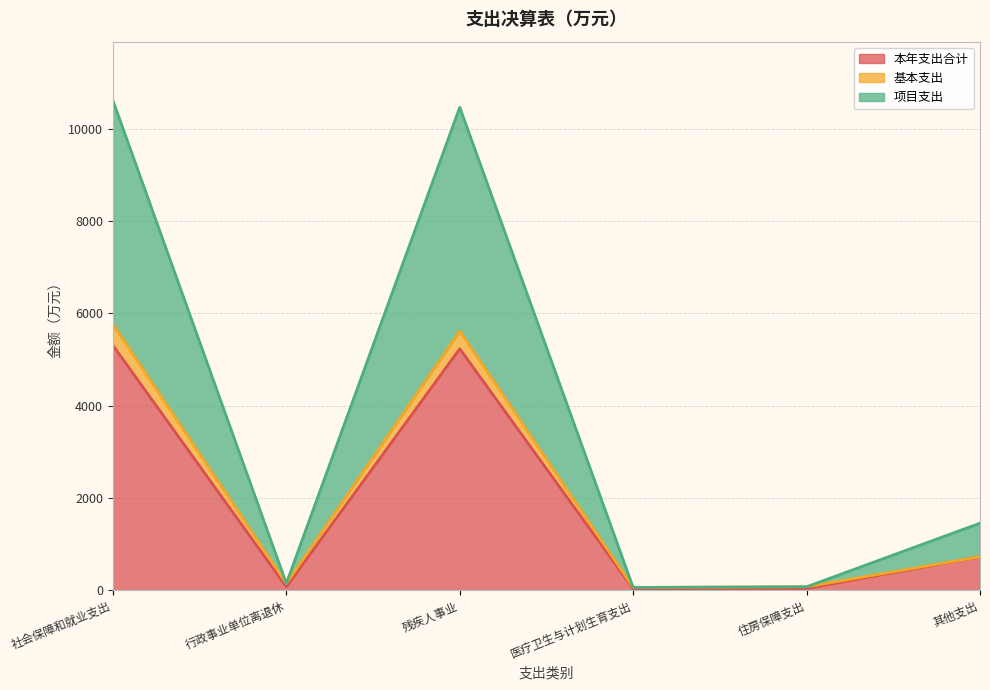

What value does the 项目支出 series have at 医疗卫生与计划生育支出?

60.3